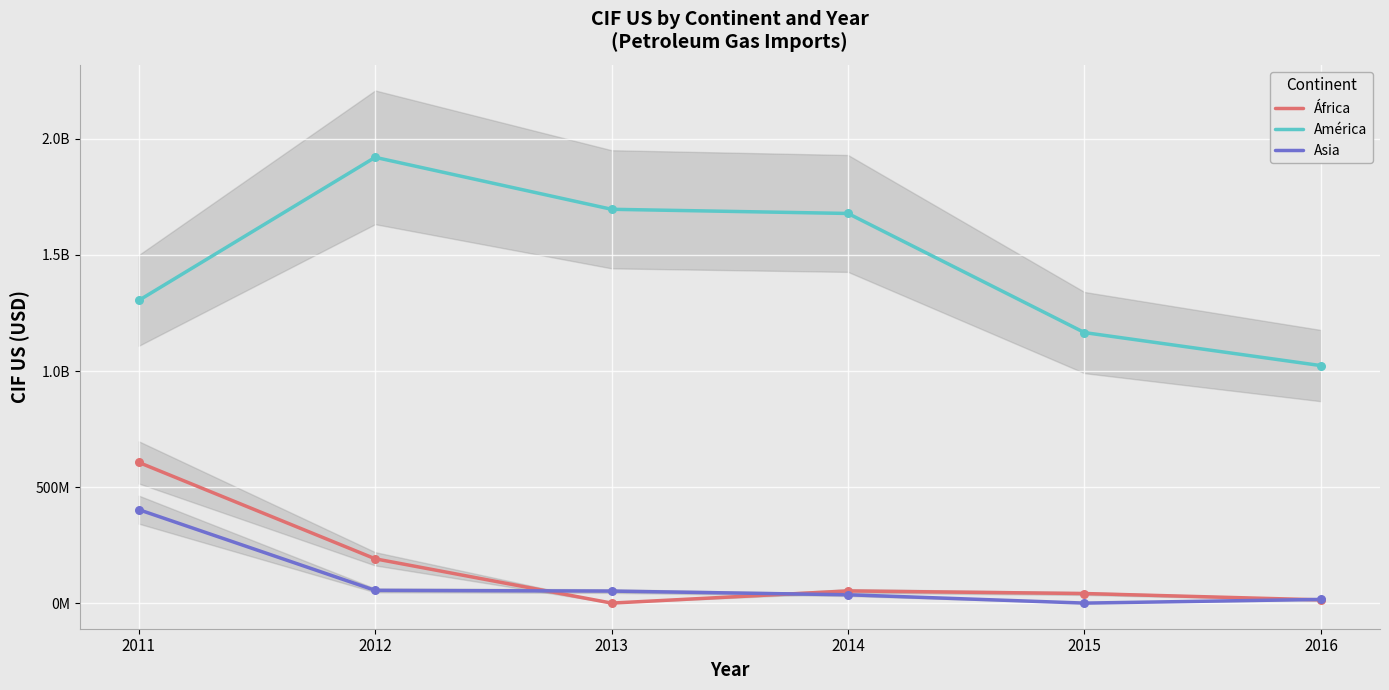

Is the value of Asia at 2014 greater than the value of África at 2015?

No